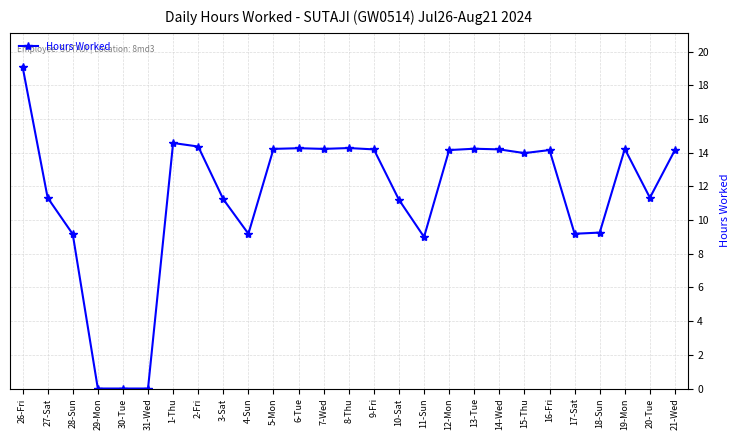

True or false: there are more than 2 points higher than both neighbors.

True